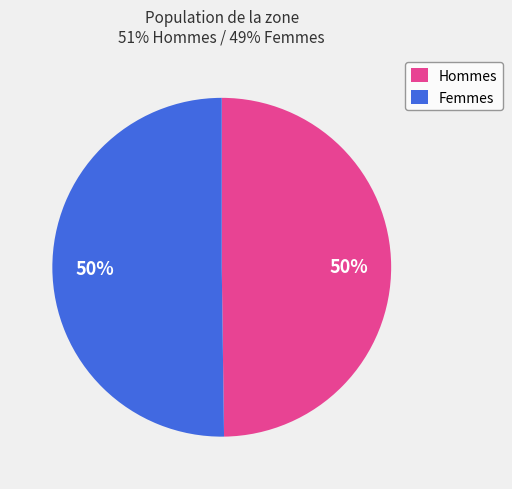

The Hommes slice represents 50% of the pie. True or false?

True